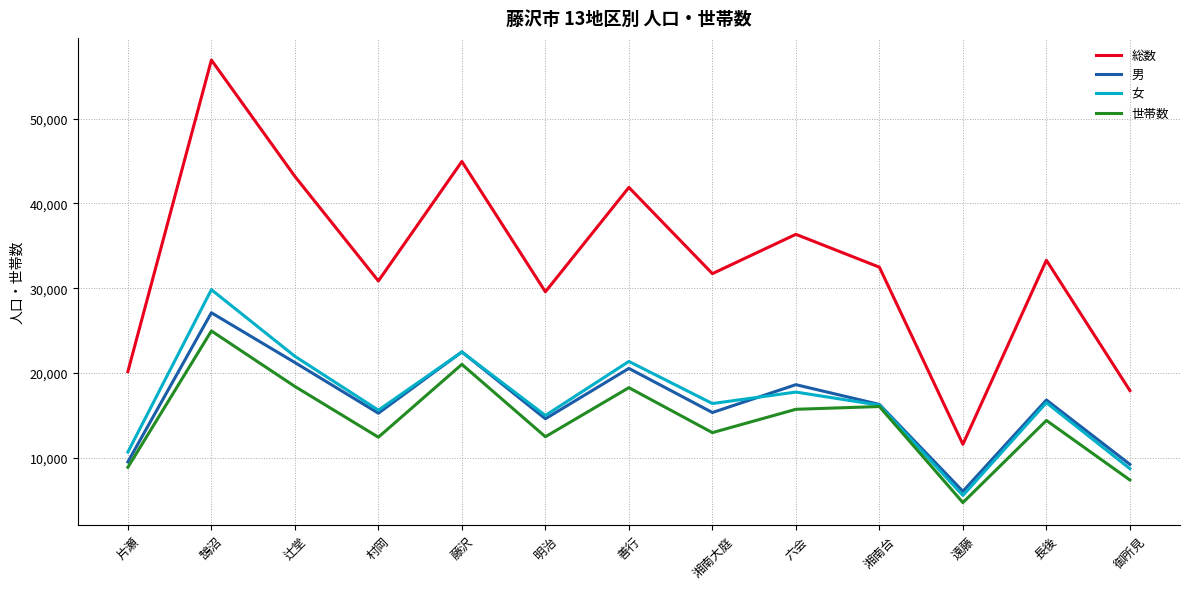

At which category is the sum across all series the highest?

鵠沼